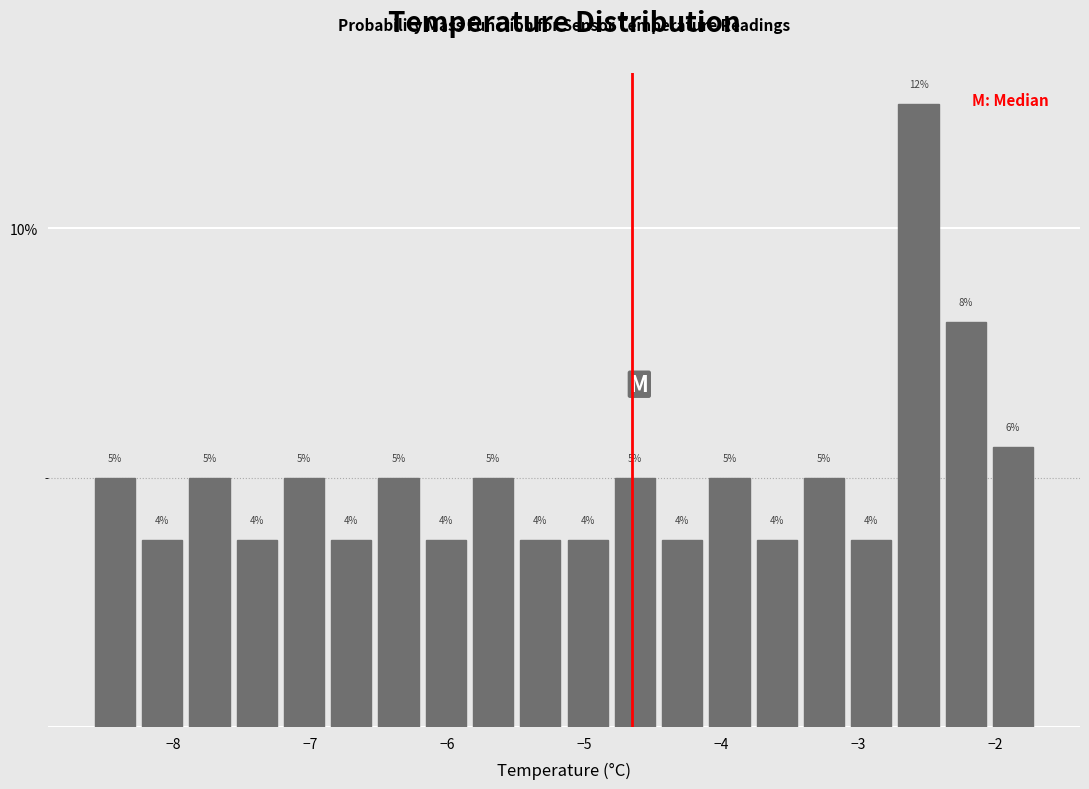

Read against the x-axis, roughly where is the centre of the tallest bar?

-2.6